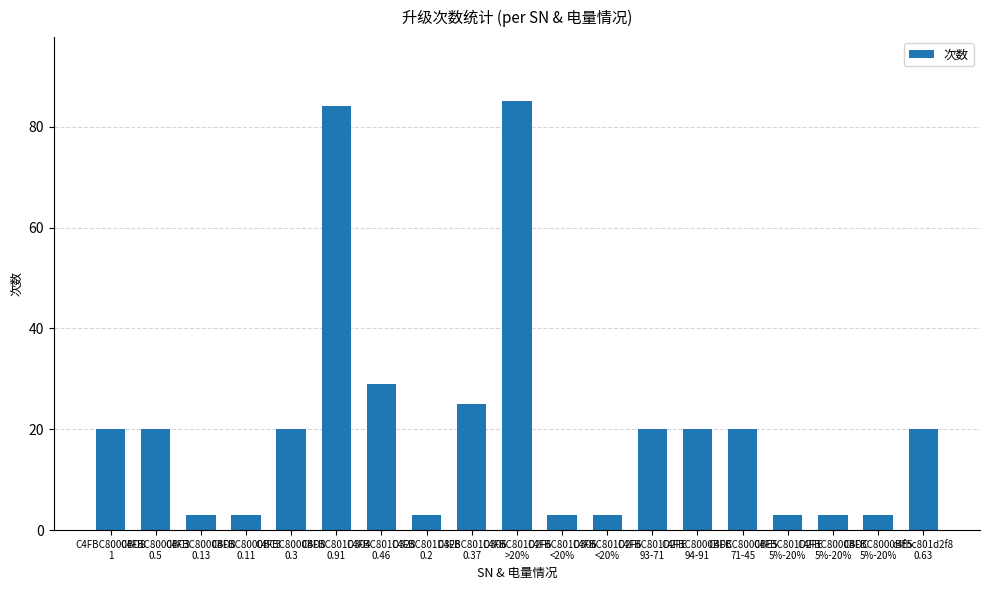

What is the minimum value shown in the chart?

3